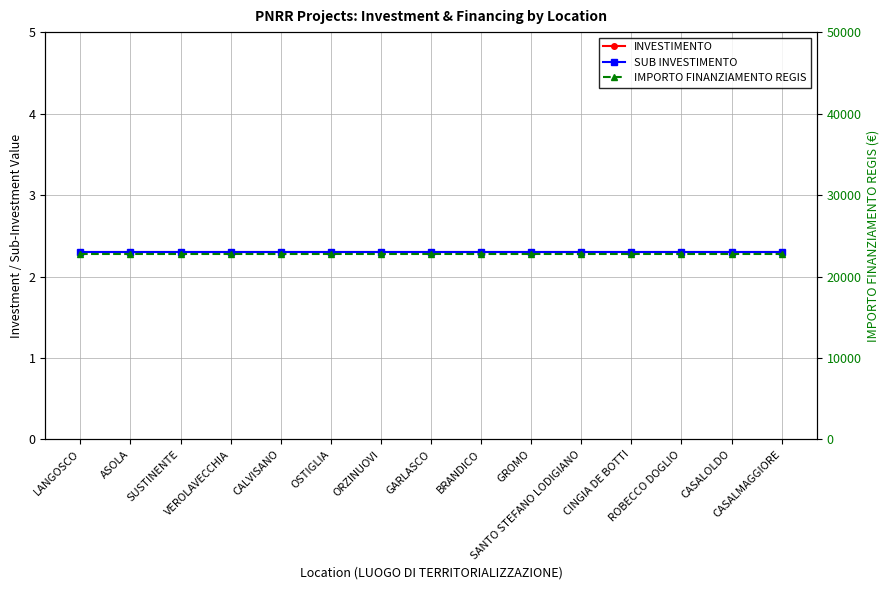

Which series has the largest total across all categories?

IMPORTO FINANZIAMENTO REGIS